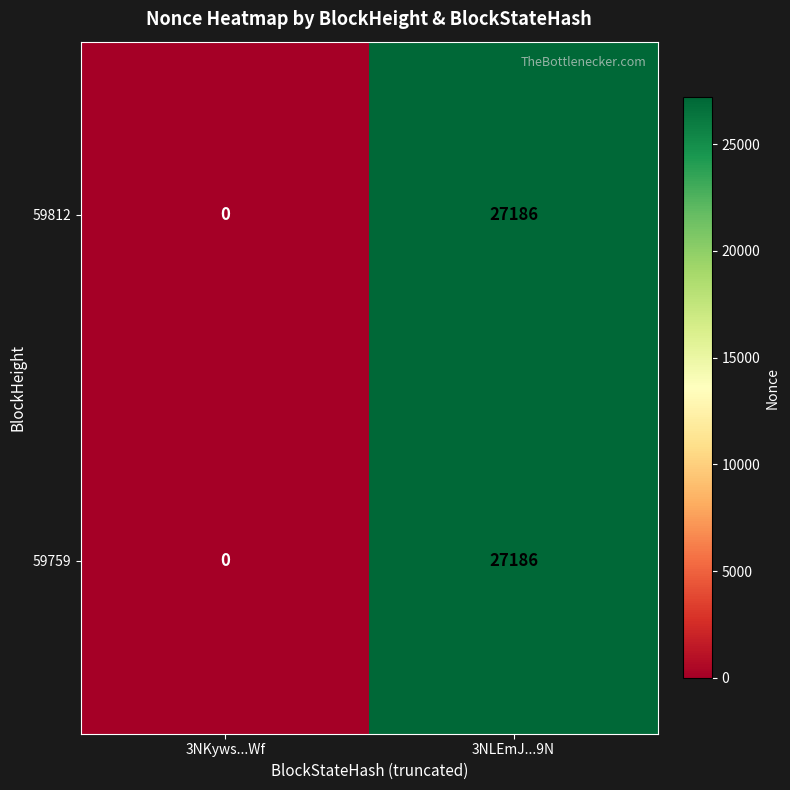

The value of 59759 at 3NLEmJ...9N is 27186. True or false?

True